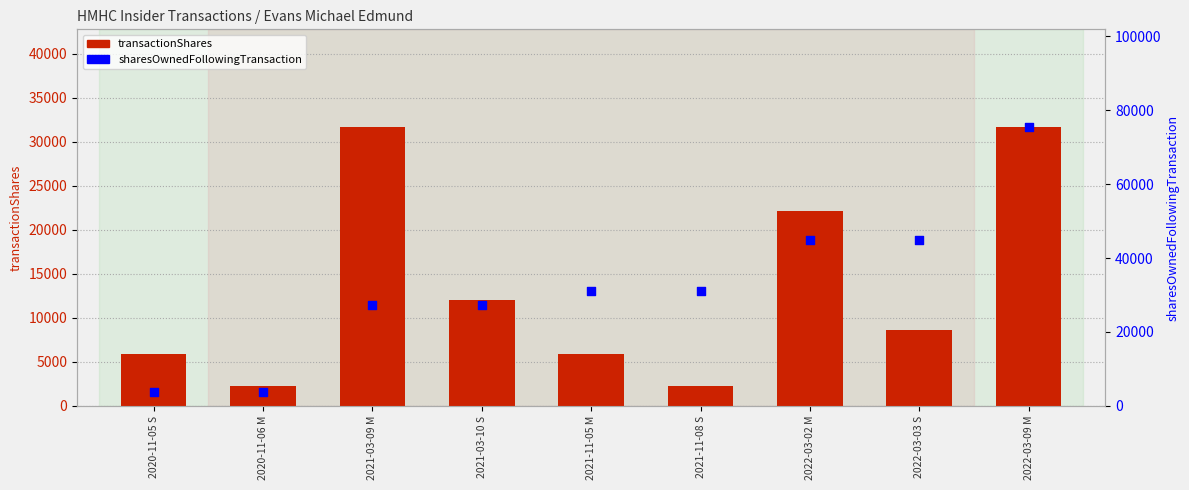

At which category is the sum across all series the highest?

2022-03-09 M